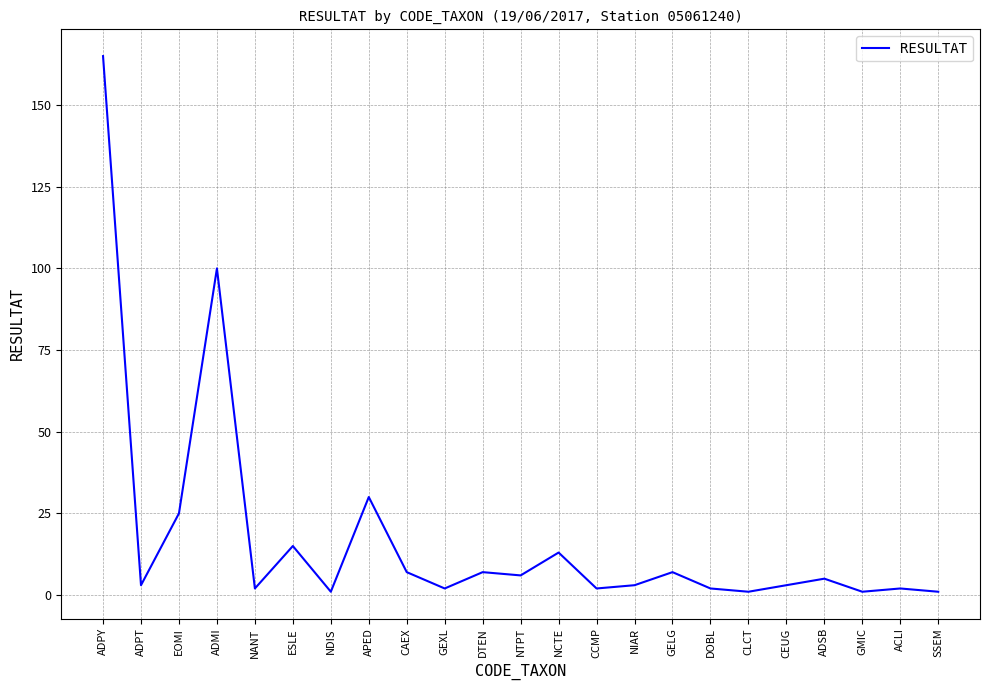

True or false: the data shows 165 at ADPY.

True